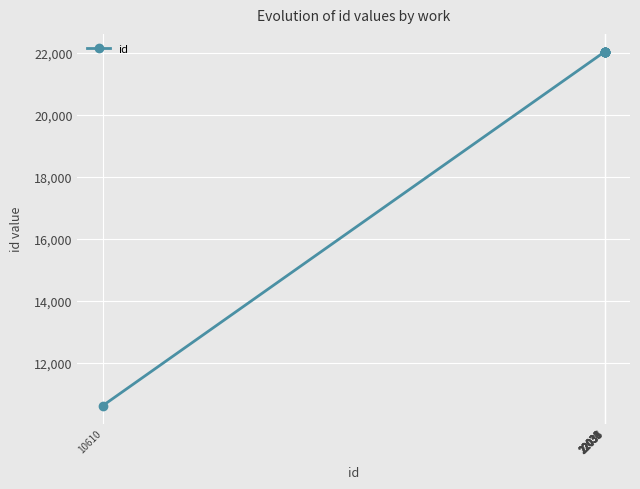

What is the average value?

20892